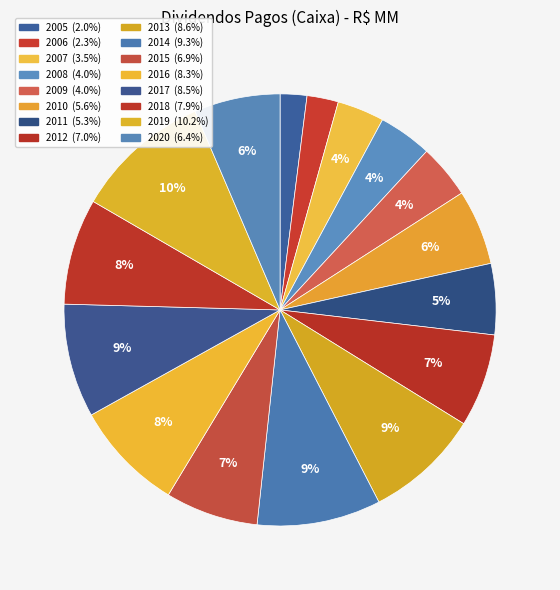

How many slices are in this pie chart?

16